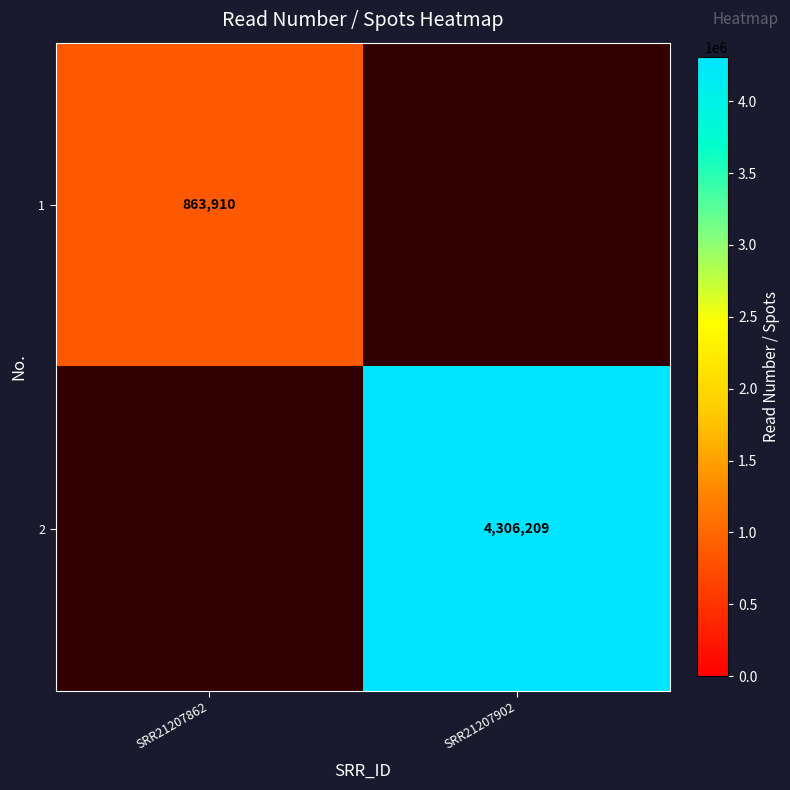

True or false: 1 has a value of 863910 at SRR21207862.

True